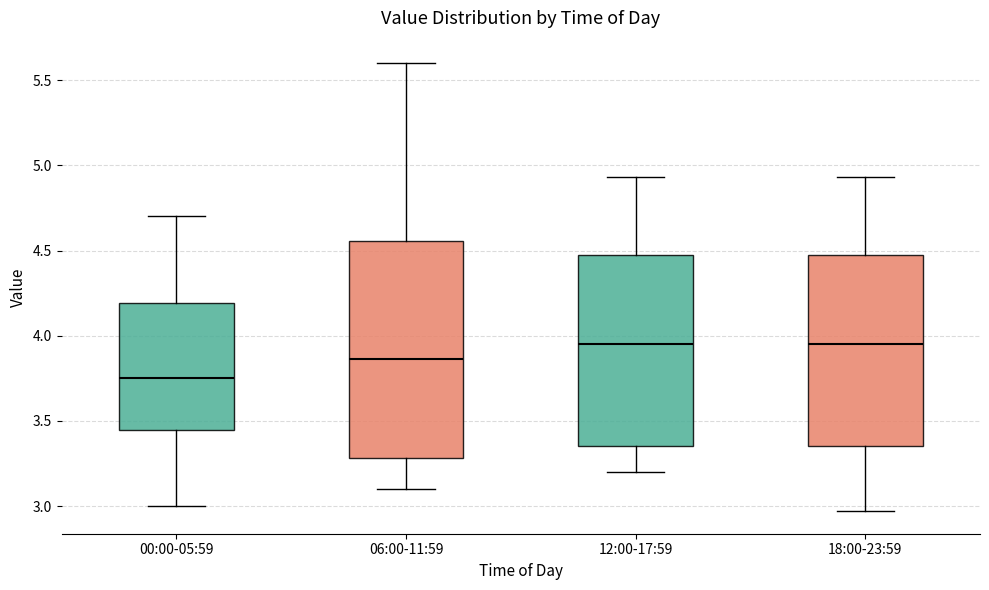

Reading left to right, read every box against the y-axis: the position of its median line, the range the box covers, and the ends of its whiskers. The values are not printed on the chart, so give them approximately, as read against the axis.

00:00-05:59: median 3.75, box 3.45 to 4.20, whiskers 3.00 to 4.70
06:00-11:59: median 3.85, box 3.30 to 4.55, whiskers 3.10 to 5.60
12:00-17:59: median 3.95, box 3.35 to 4.50, whiskers 3.20 to 4.95
18:00-23:59: median 3.95, box 3.35 to 4.50, whiskers 2.95 to 4.95